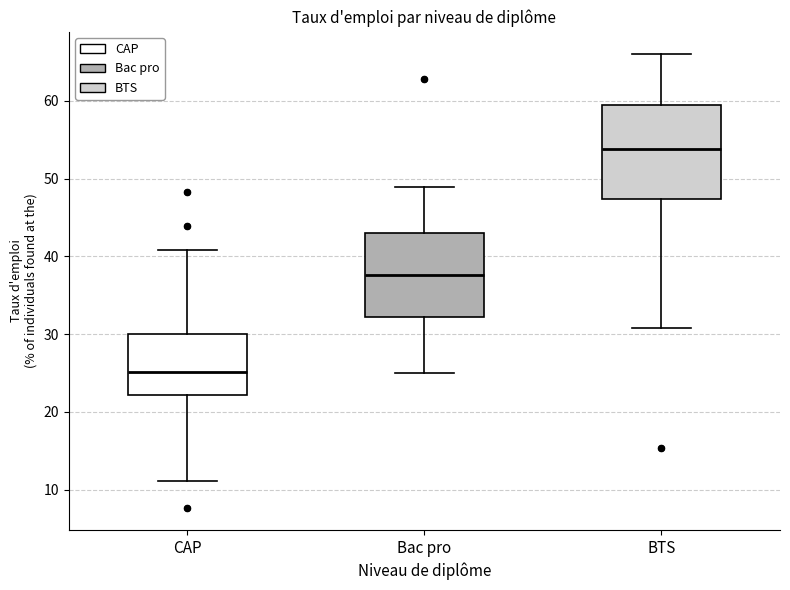

Reading left to right, read every box against the y-axis: the position of its median line, the range the box covers, and the ends of its whiskers. The values are not printed on the chart, so give them approximately, as read against the axis.

CAP: median 25, box 22 to 30, whiskers 11 to 41
Bac pro: median 38, box 32 to 43, whiskers 25 to 49
BTS: median 54, box 47 to 60, whiskers 31 to 66